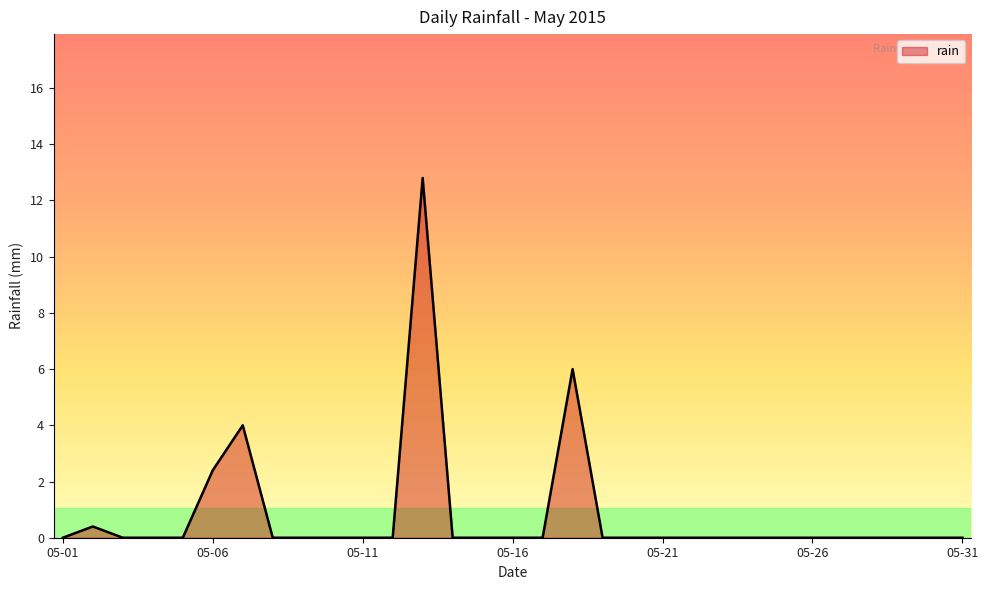

What is the maximum value shown in the chart?

12.8